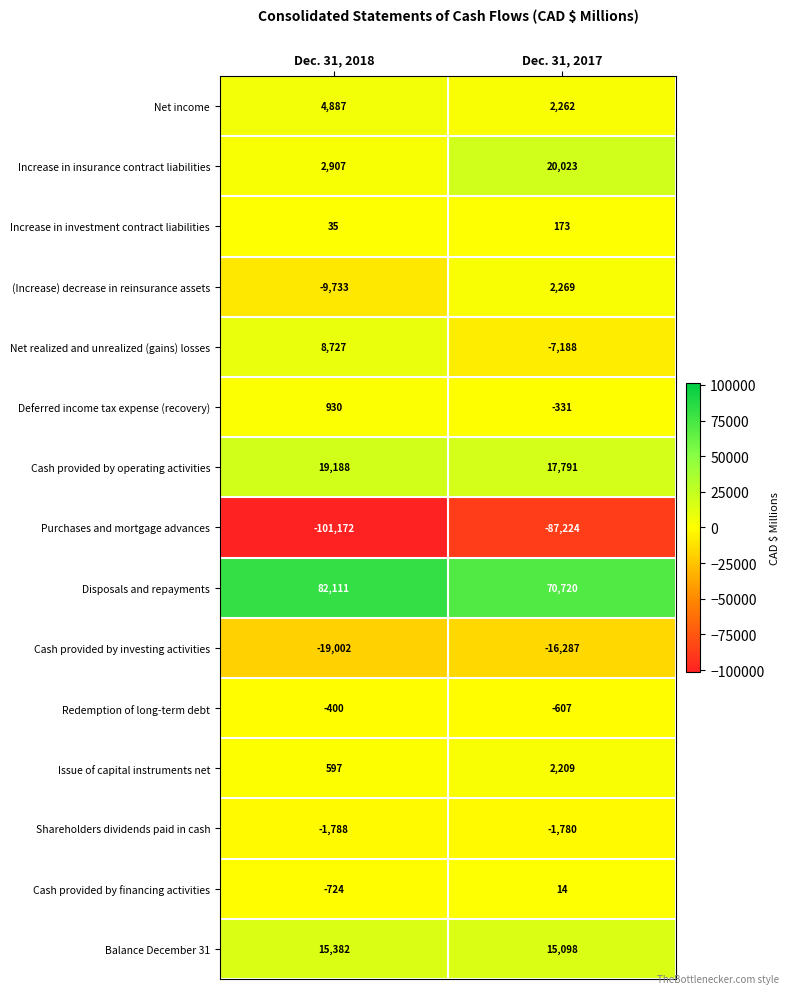

What is the difference between the Disposals and repayments values at Dec. 31, 2017 and Dec. 31, 2018?

11391